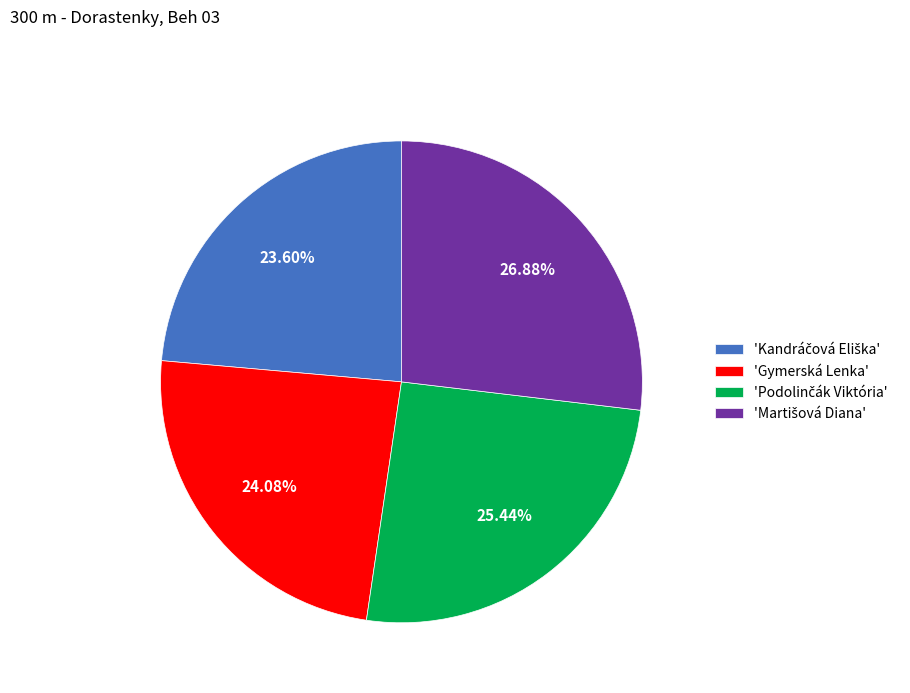

Does any single category account for the majority?

No